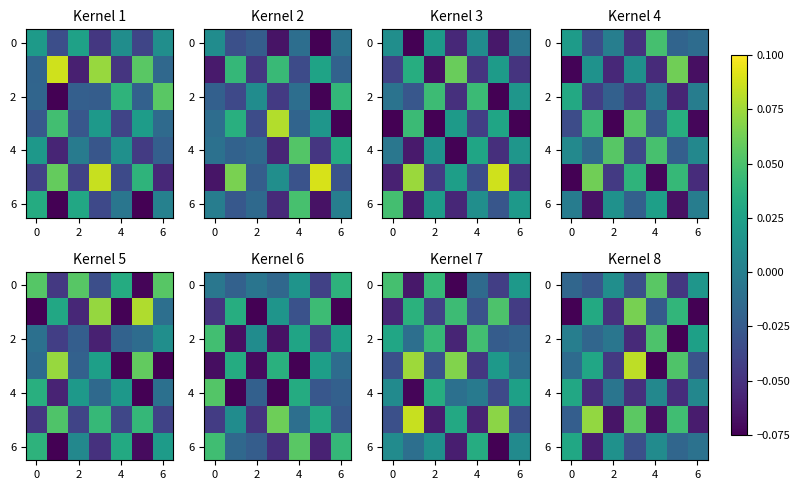

Where is 6 nearest to the value 0?

6